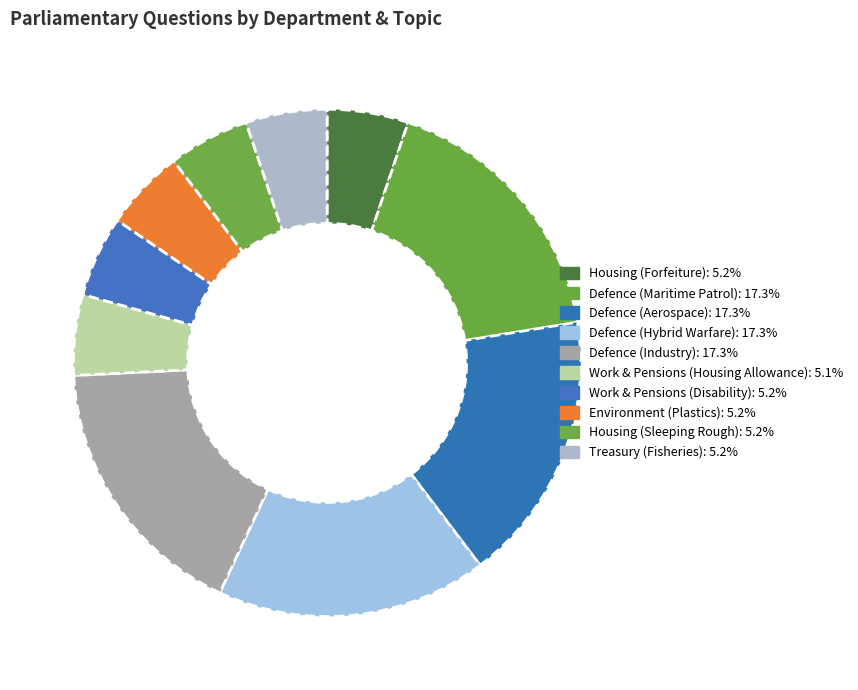

Count the number of slices in the pie.

10